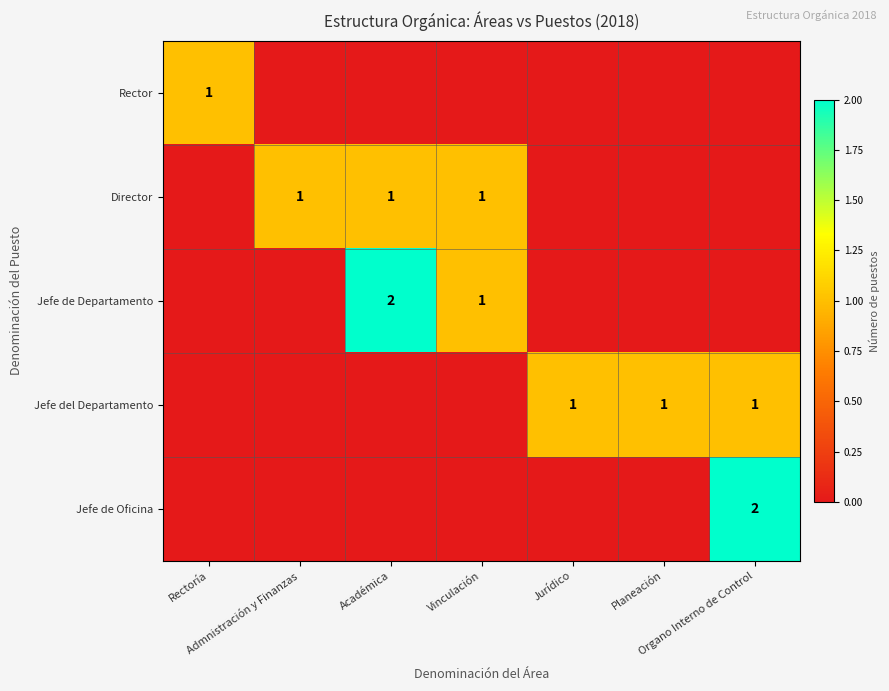

At which label is Rector closest to 0?

Admnistración y Finanzas